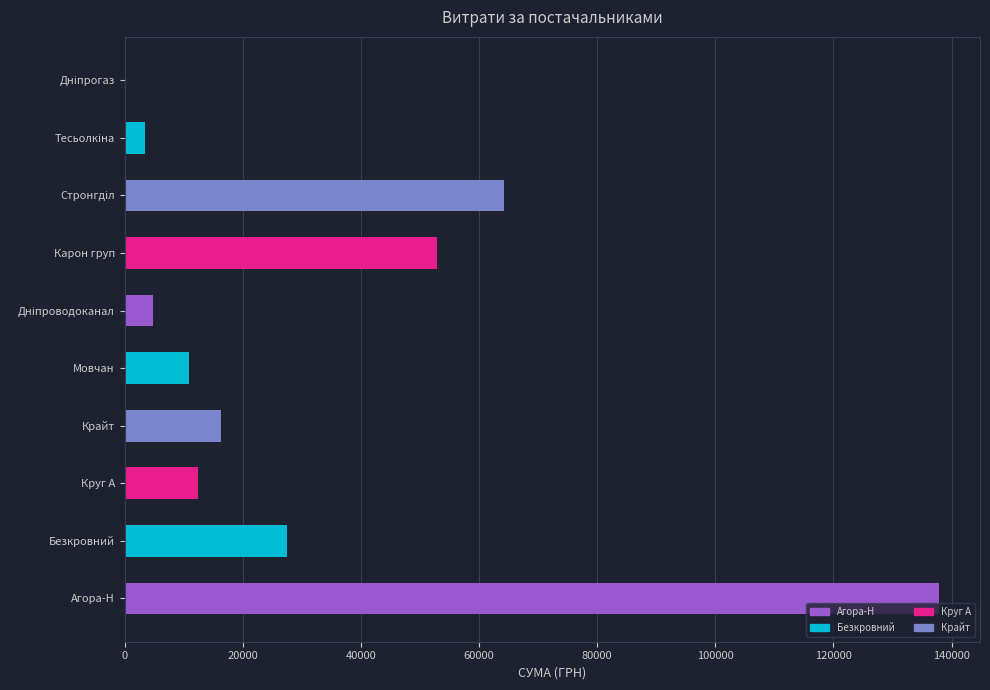

Are the bars grouped side by side (vs. stacked)?

No